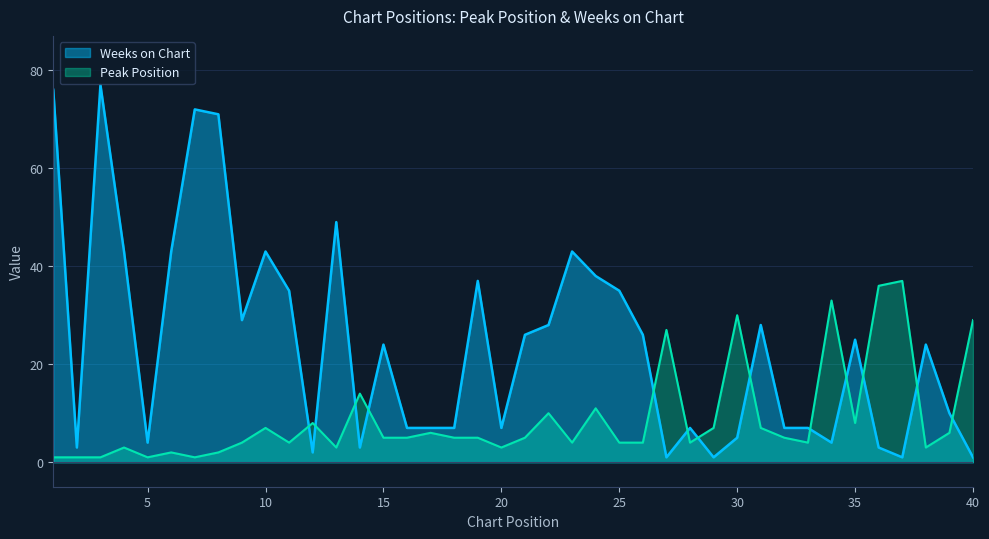

True or false: Weeks on Chart has a value of 4 at 33.

False